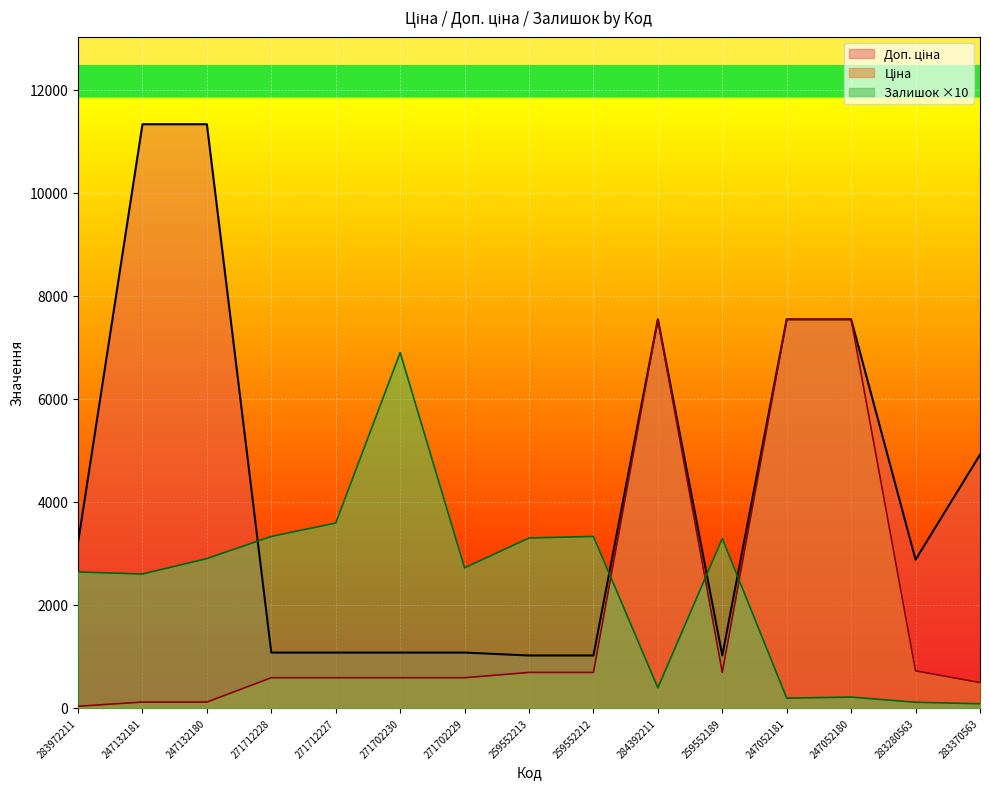

What are all the series names shown in the legend?

Ціна, Доп. ціна, Залишок